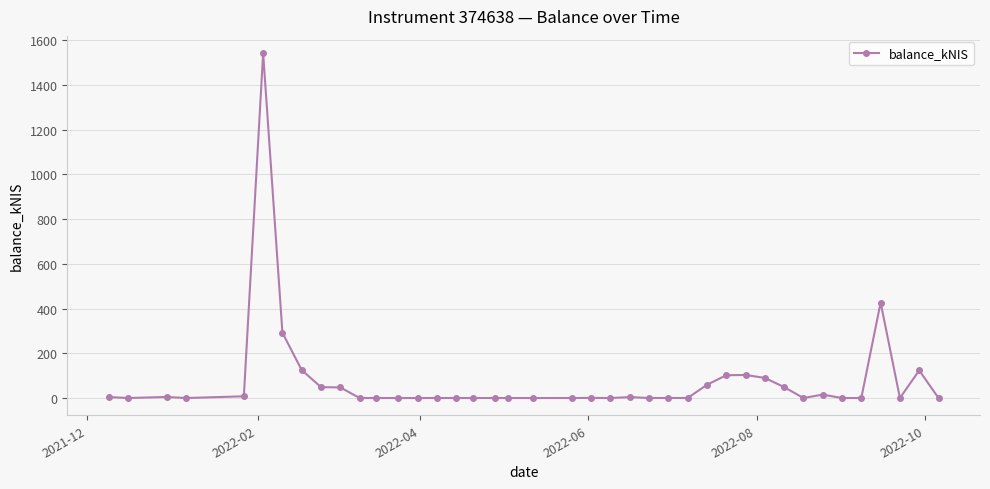

True or false: the data has more than 0 interior local peaks.

True